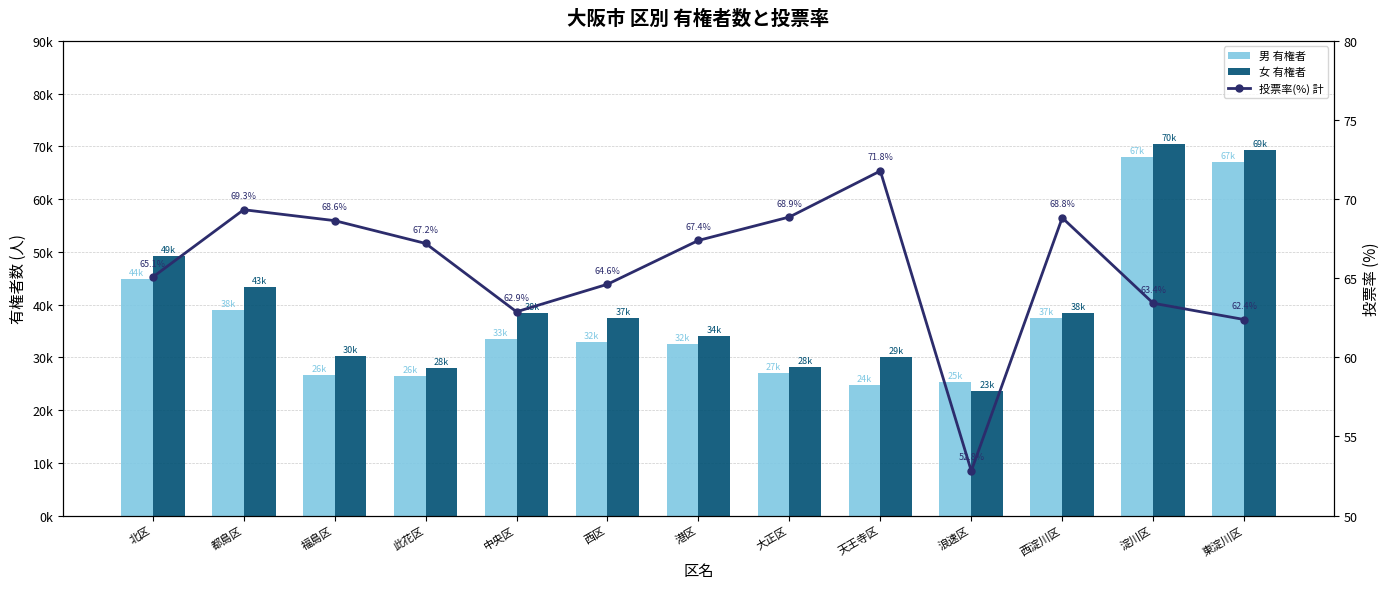

What is the label of the 13th bar from the left?

東淀川区